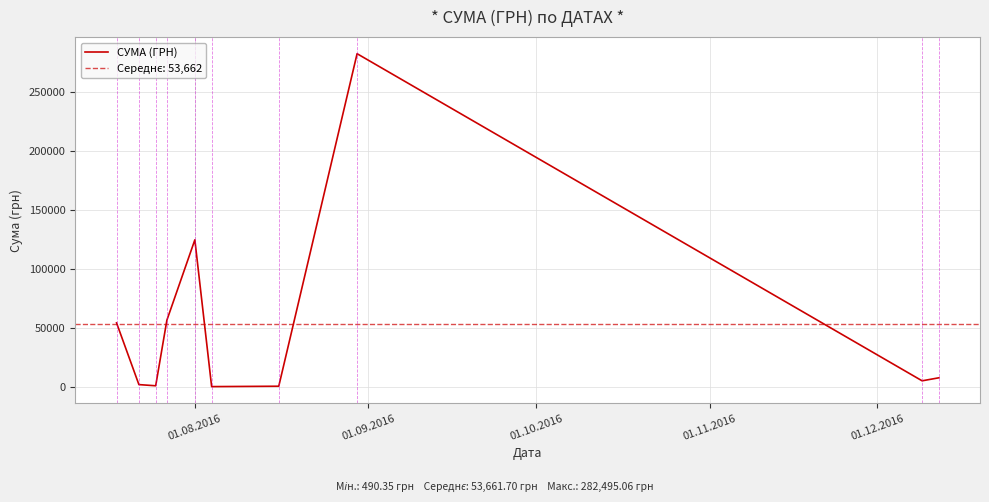

What is the maximum value for СУМА (ГРН)?

282495.1